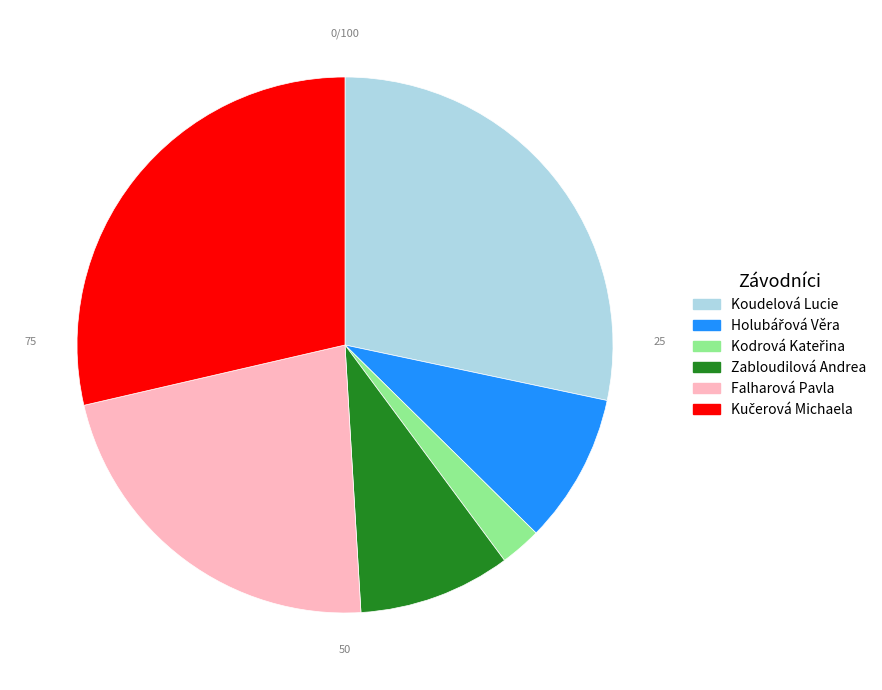

True or false: Zabloudilová Andrea accounts for 9% of the total.

True